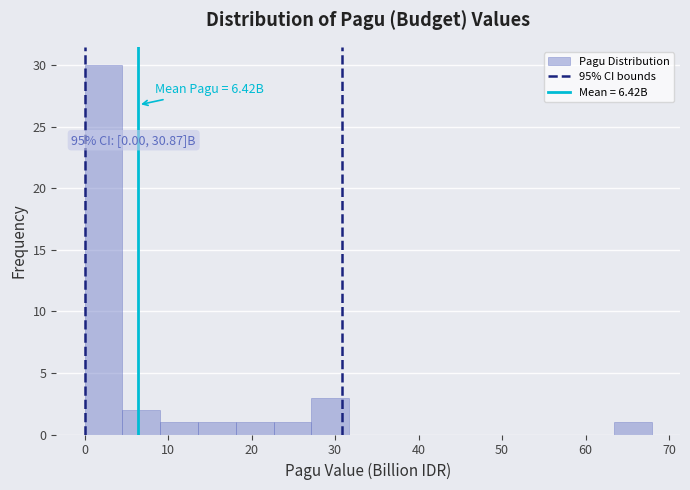

Which range on the x-axis has the tallest bar?

0 to 5